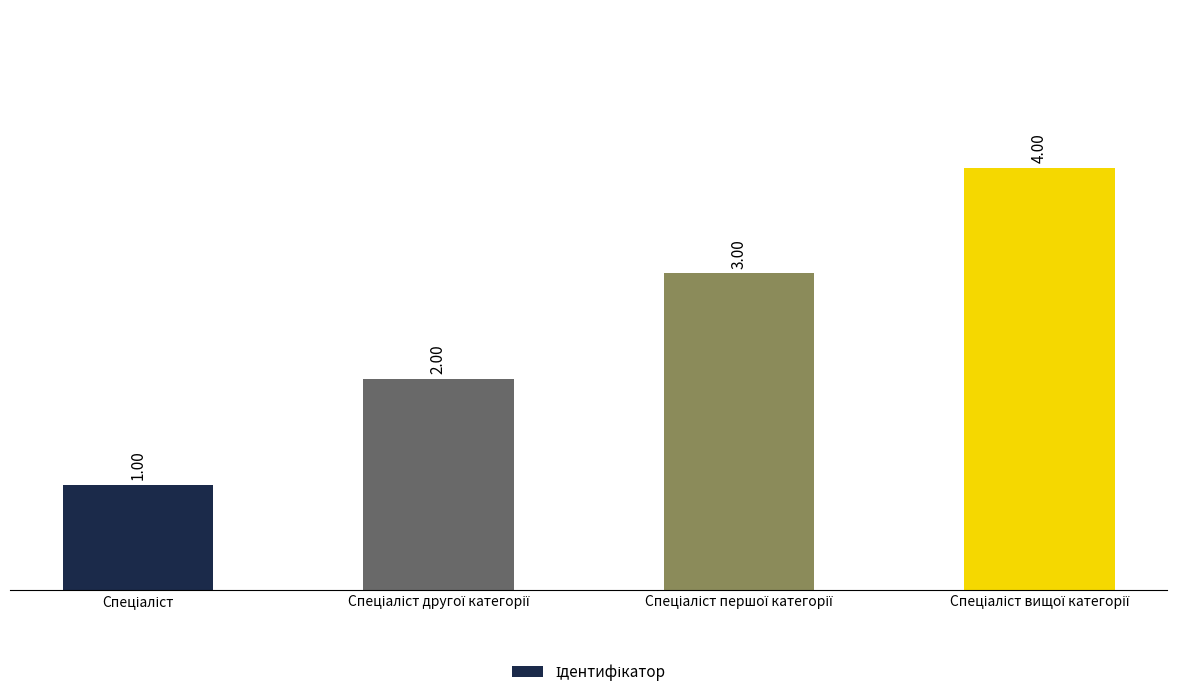

What is the sum of all values?

10